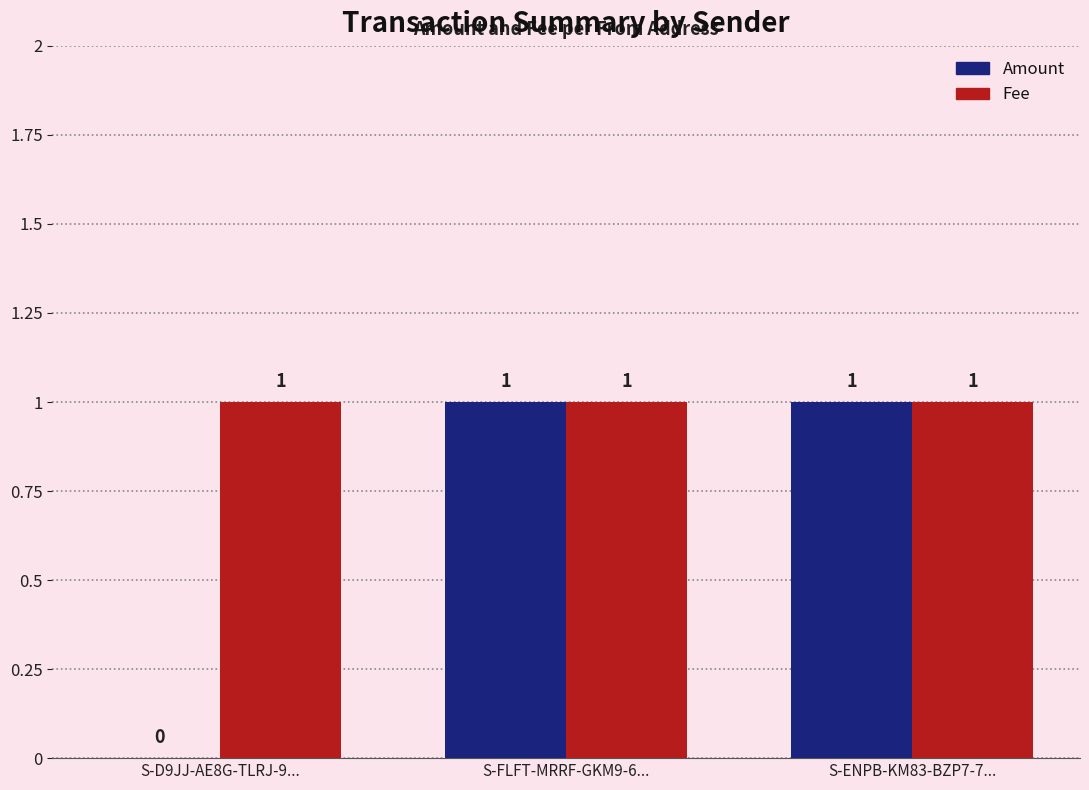

Which series changed the most between S-D9JJ-AE8G-TLRJ-9... and S-FLFT-MRRF-GKM9-6...?

Amount